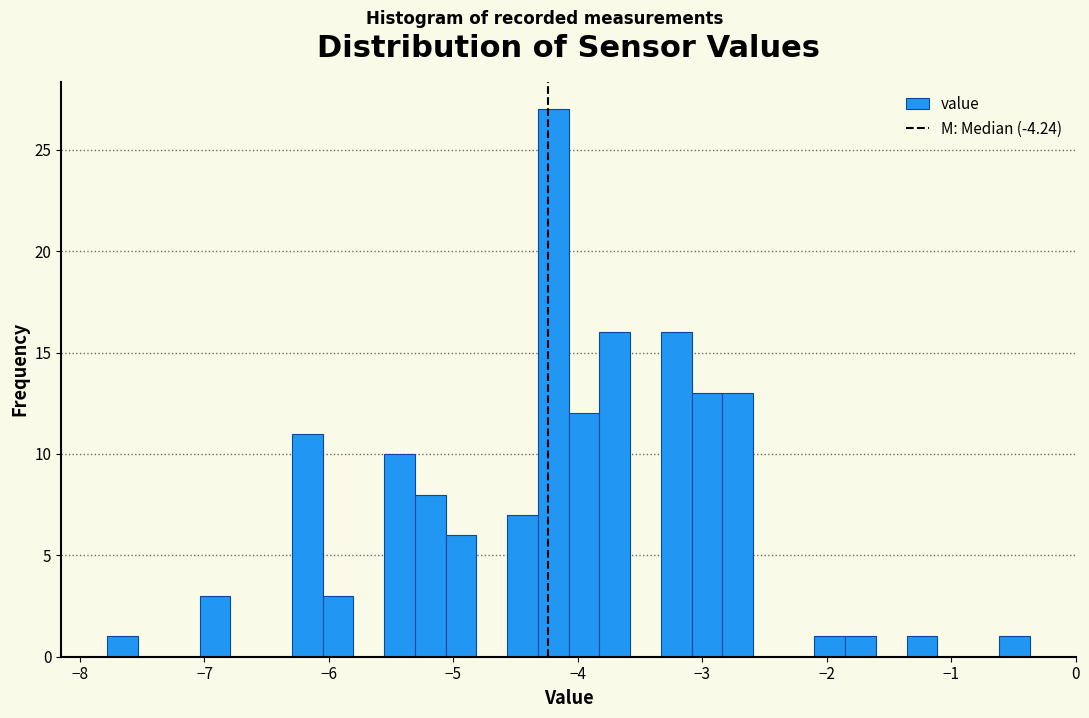

Read against the x-axis, roughly where is the centre of the tallest bar?

-4.2